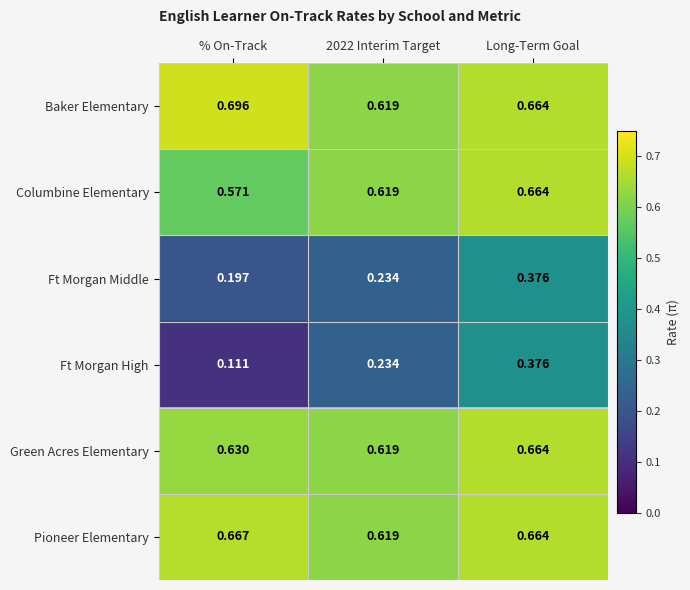

At which category is the sum across all series the highest?

Long-Term Goal